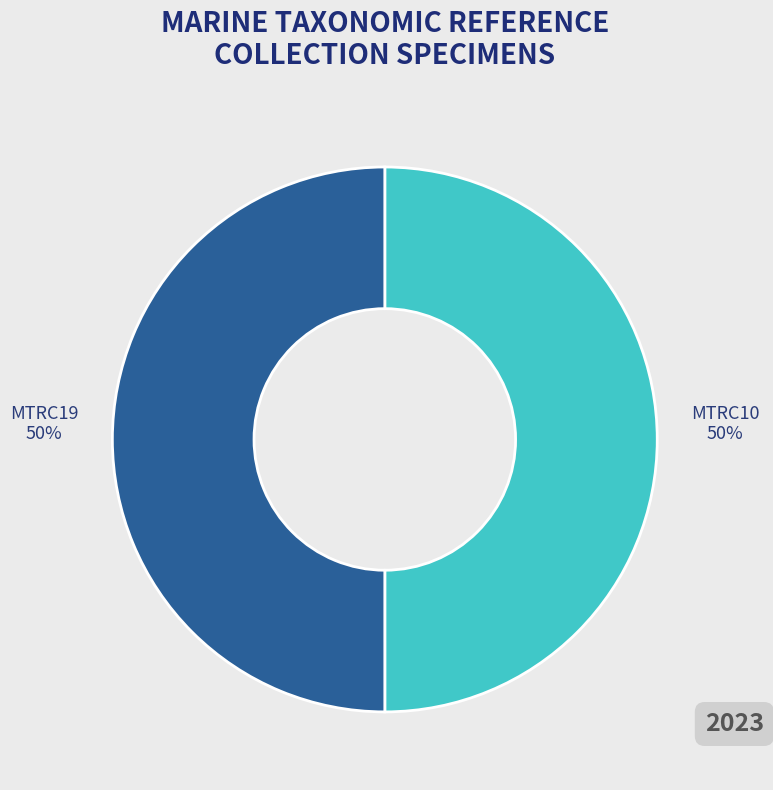

Do MTRC10 and MTRC19 together represent more than half of the pie?

Yes